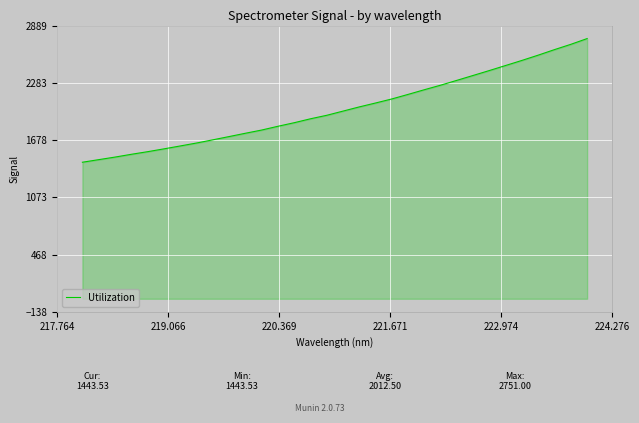

What is the difference between the maximum and minimum values?

1307.5